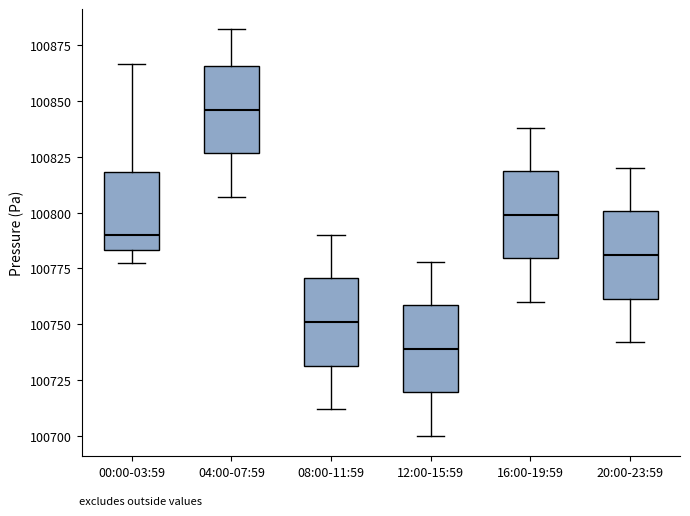

Reading left to right, read every box against the y-axis: the position of its median line, the range the box covers, and the ends of its whiskers. The values are not printed on the chart, so give them approximately, as read against the axis.

00:00-03:59: median 100790, box 100785 to 100820, whiskers 100775 to 100865
04:00-07:59: median 100845, box 100825 to 100865, whiskers 100805 to 100880
08:00-11:59: median 100750, box 100730 to 100770, whiskers 100710 to 100790
12:00-15:59: median 100740, box 100720 to 100760, whiskers 100700 to 100780
16:00-19:59: median 100800, box 100780 to 100820, whiskers 100760 to 100840
20:00-23:59: median 100780, box 100760 to 100800, whiskers 100740 to 100820